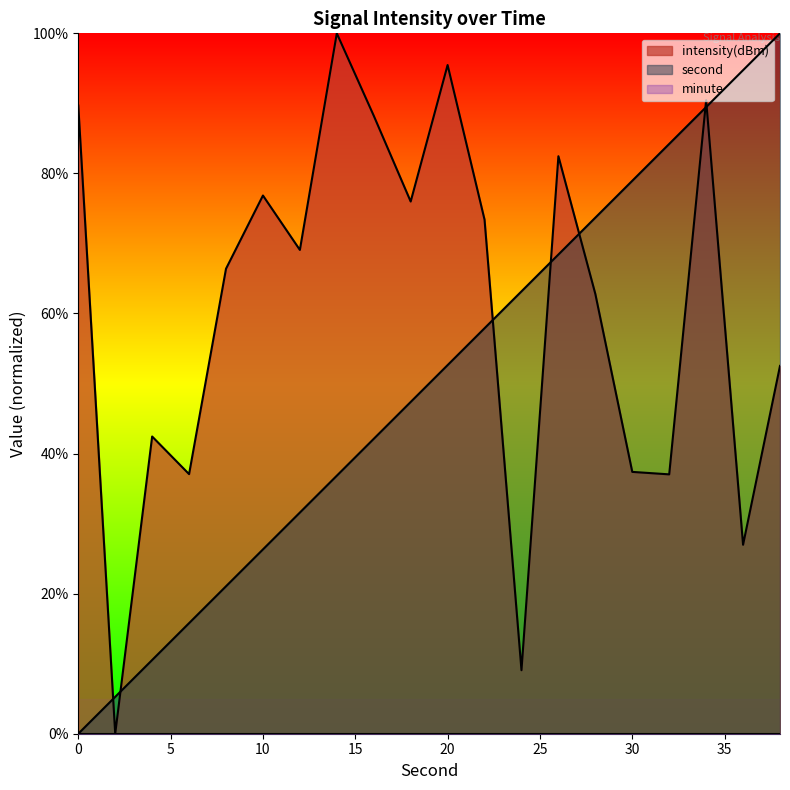

At 38, list the series in order from largest to smallest.

second, intensity